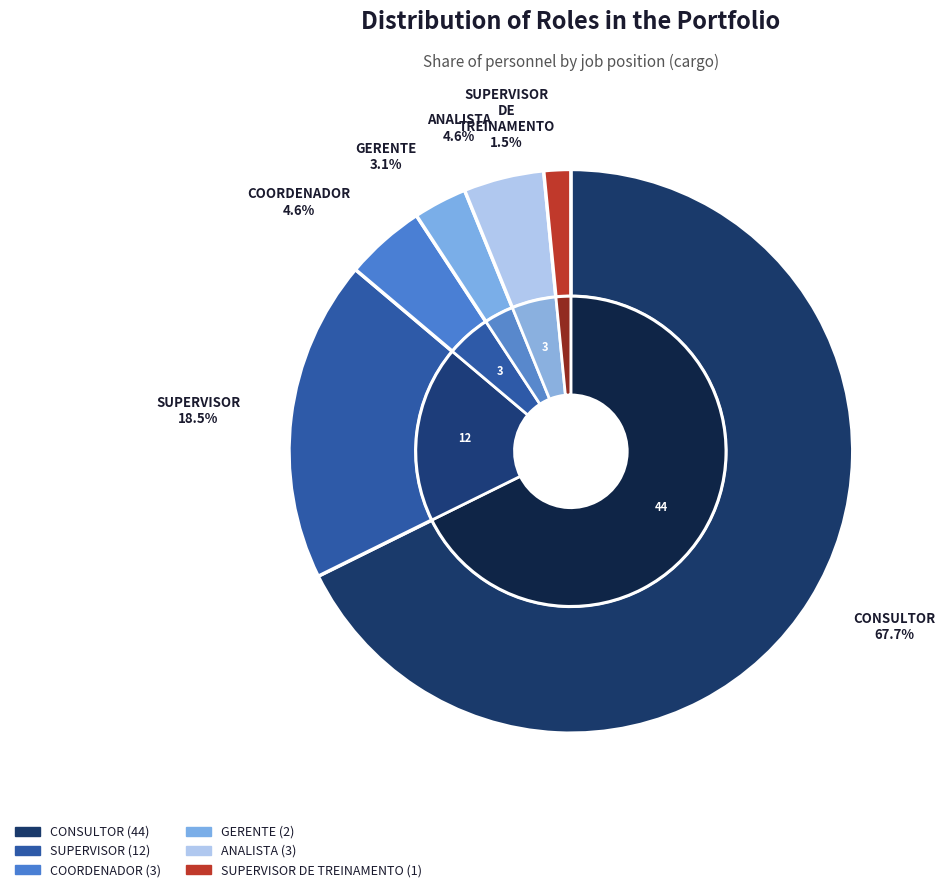

Is there a majority slice in this chart?

Yes